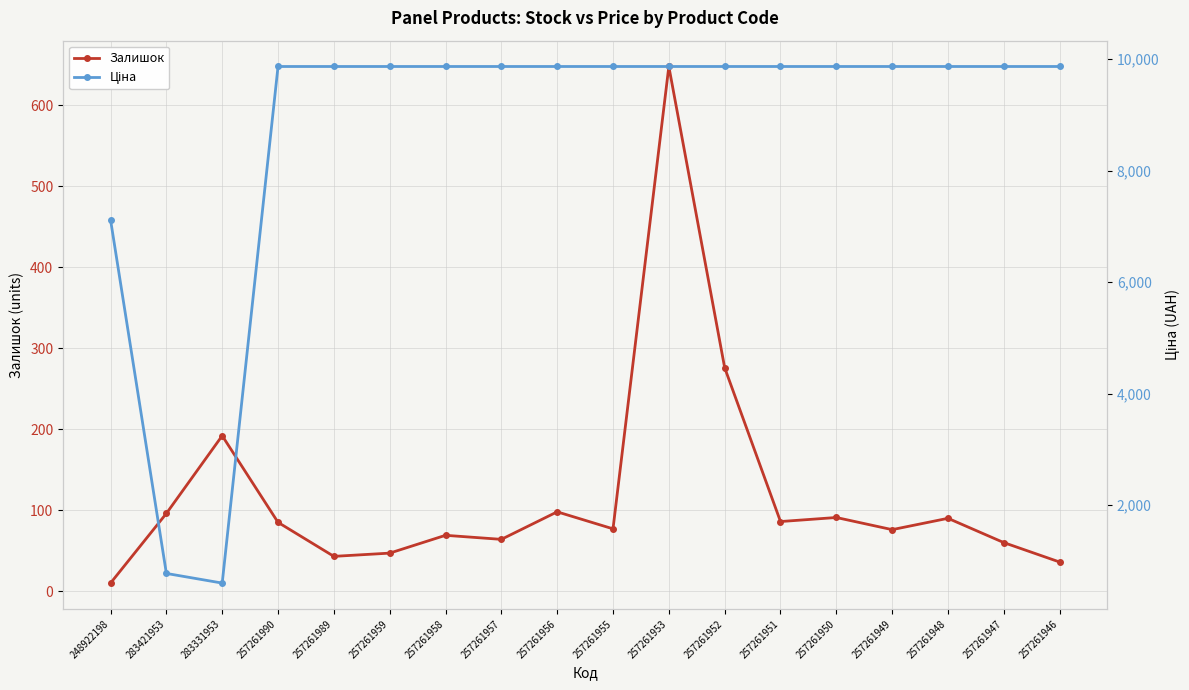

What is the sum of all Залишок values?

2144